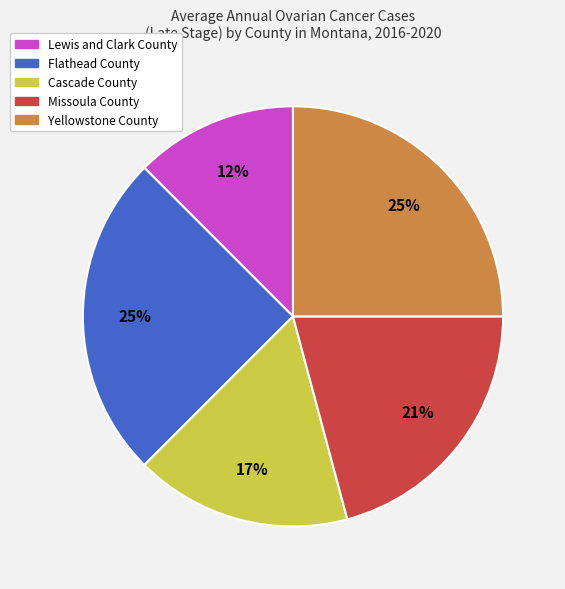

Which category has the smallest portion of the pie?

Lewis and Clark County